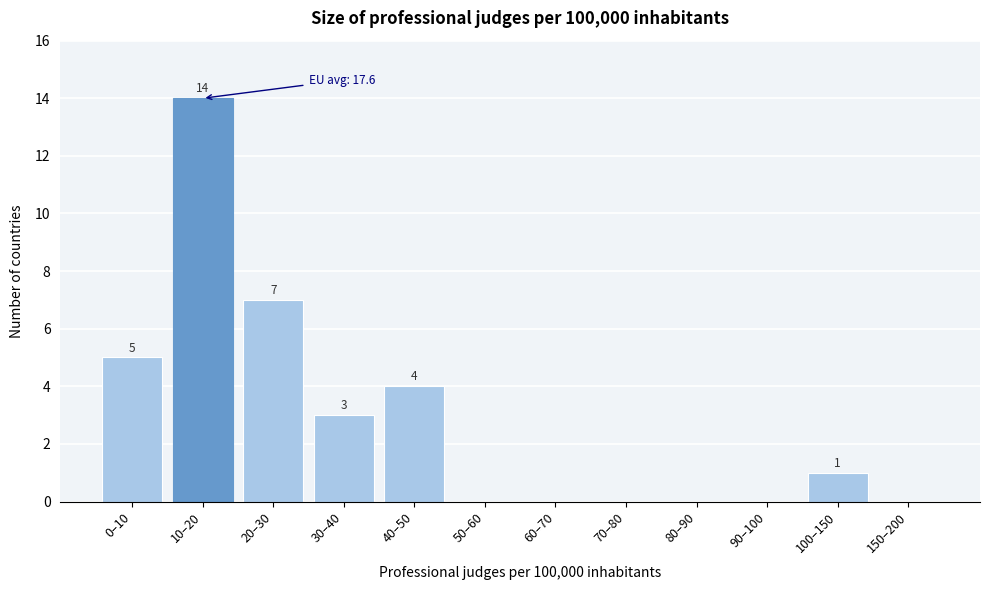

Reading left to right, extract all data points from this chart.

0–10=5	10–20=14	20–30=7	30–40=3	40–50=4	50–60=0	60–70=0	70–80=0	80–90=0	90–100=0	100–150=1	150–200=0